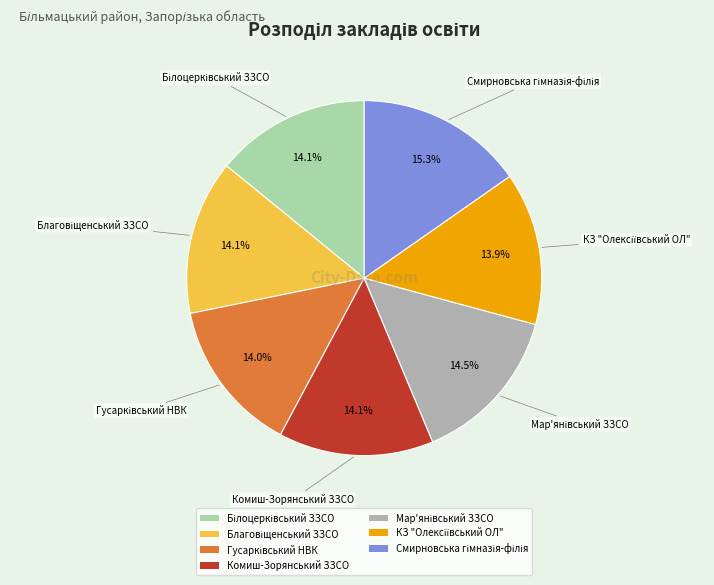

Does any single category account for the majority?

No